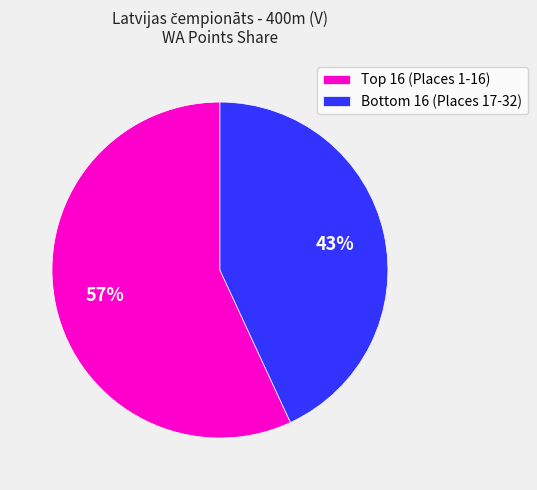

Which category accounts for the majority?

Top 16 (Places 1-16)